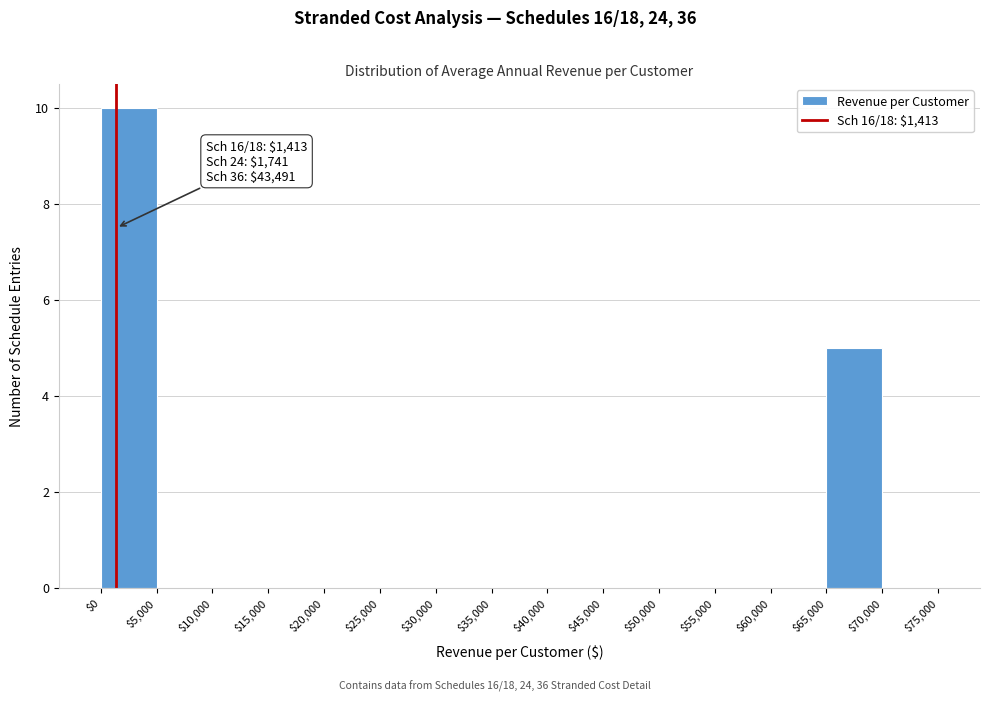

Which range on the x-axis has the tallest bar?

$0 to $5,000